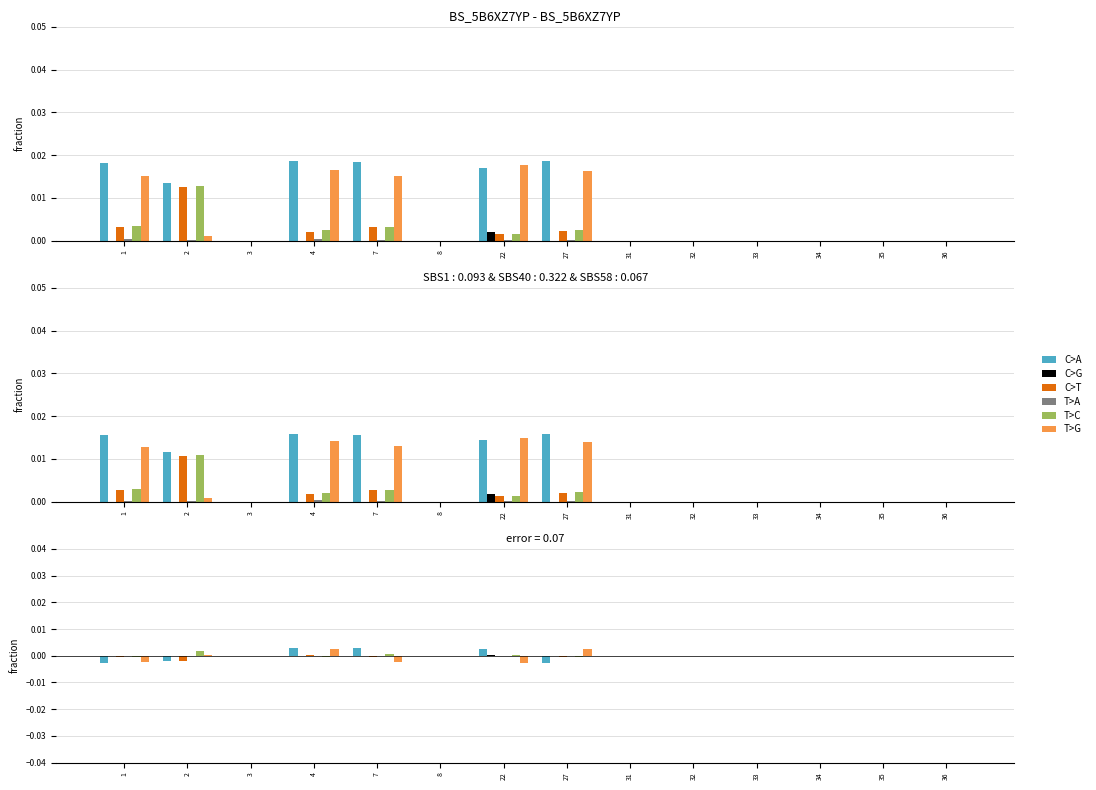

Count the C>T values in the range 0 to 1.

9